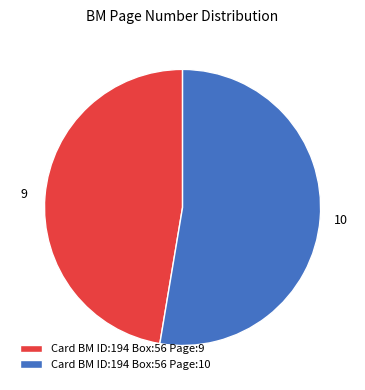

Combined, do Card BM ID:194 Box:56 Page:10 and Card BM ID:194 Box:56 Page:9 account for over 50%?

Yes